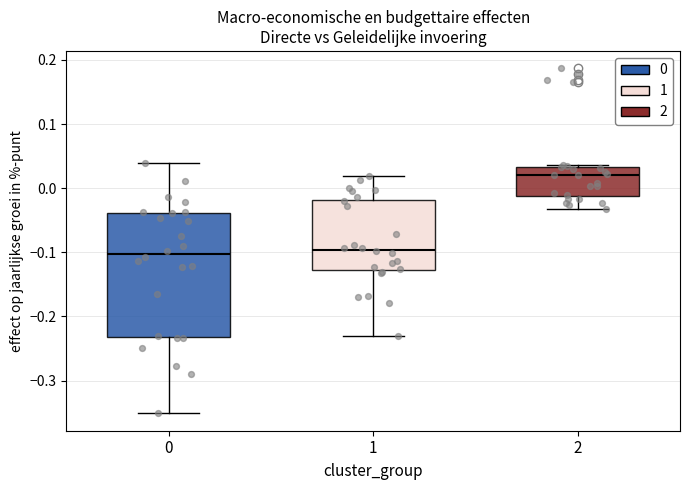

Comparing the boxes themselves (not the whiskers), which one is the tallest?

0